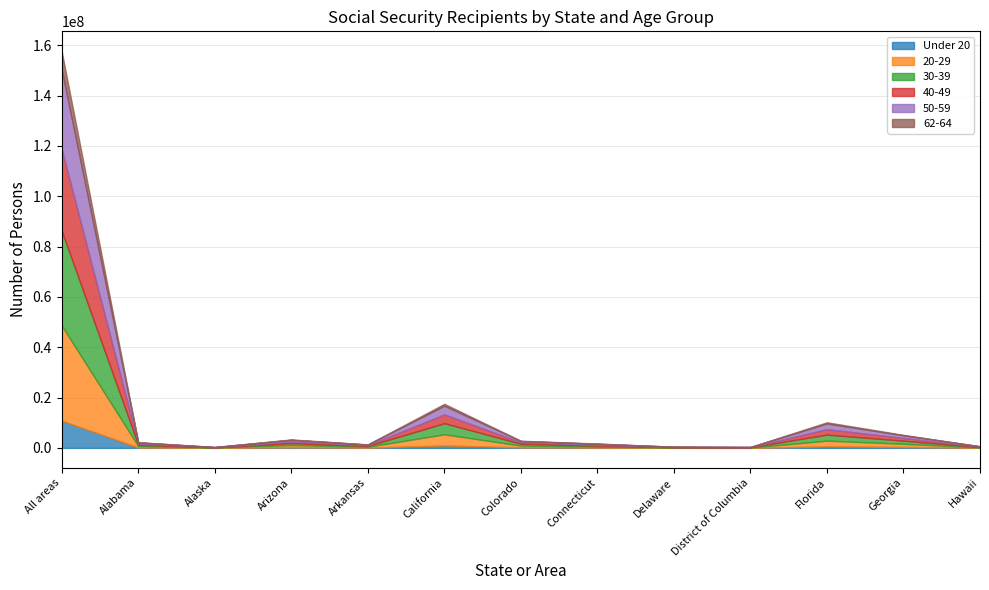

Count the number of categories in the chart.

13